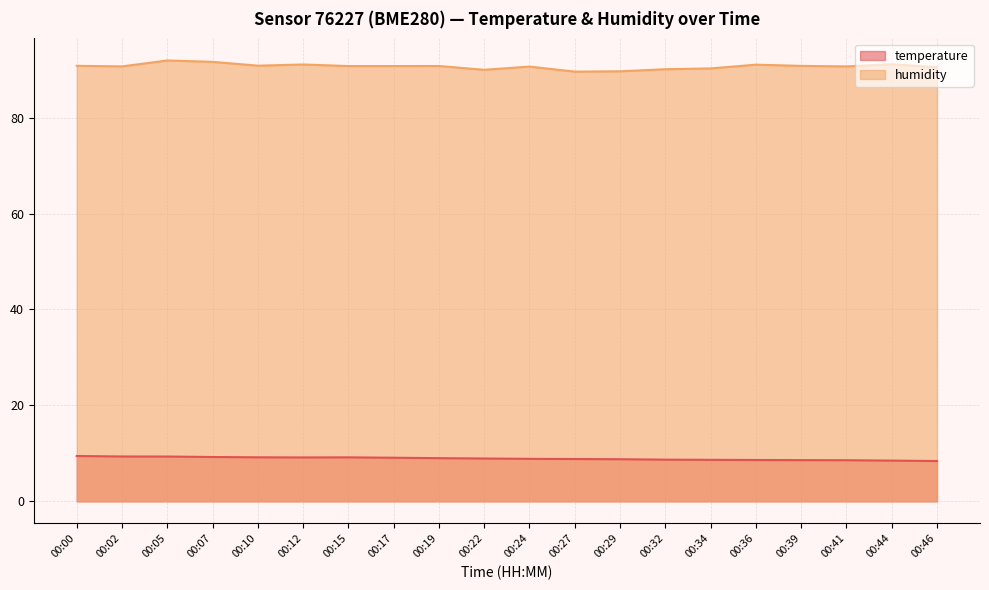

What is the approximate value of temperature at 00:34?

8.7